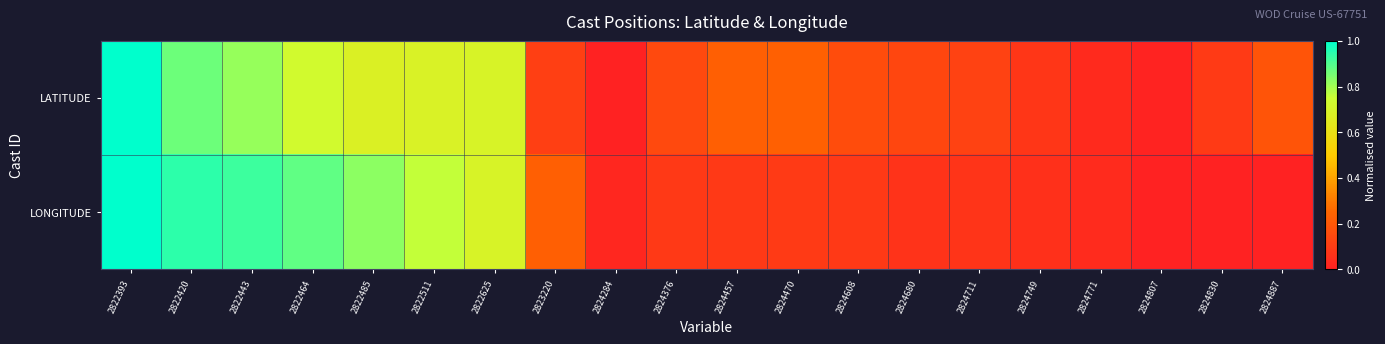

Rank the series at 2824680 from highest to lowest value.

LATITUDE, LONGITUDE